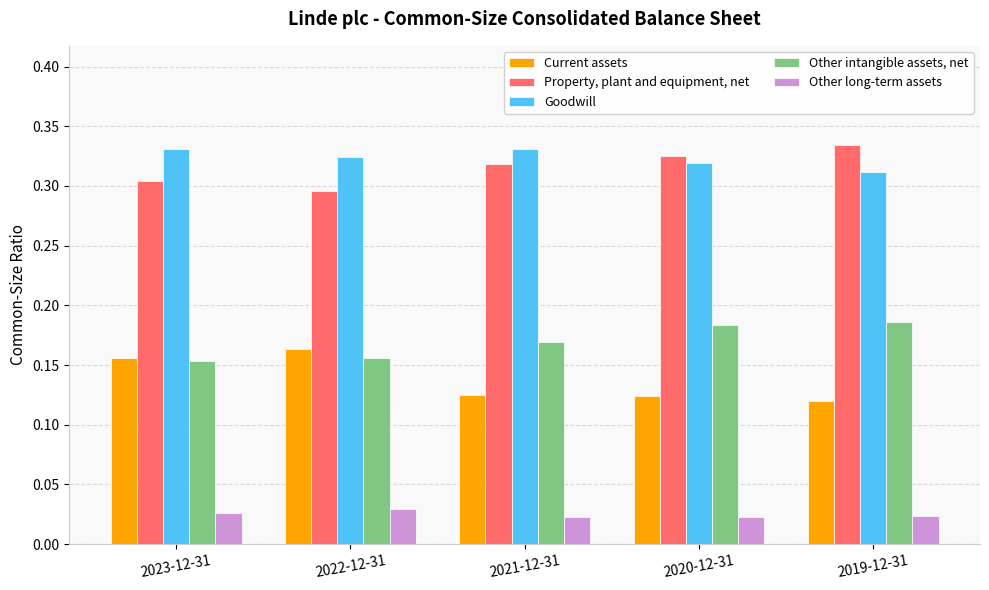

Between 2022-12-31 and 2021-12-31, which series saw the biggest shift?

Current assets